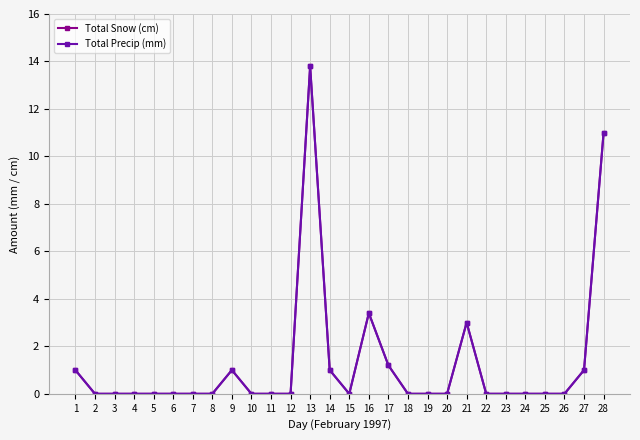

Does the chart have visible grid lines?

Yes